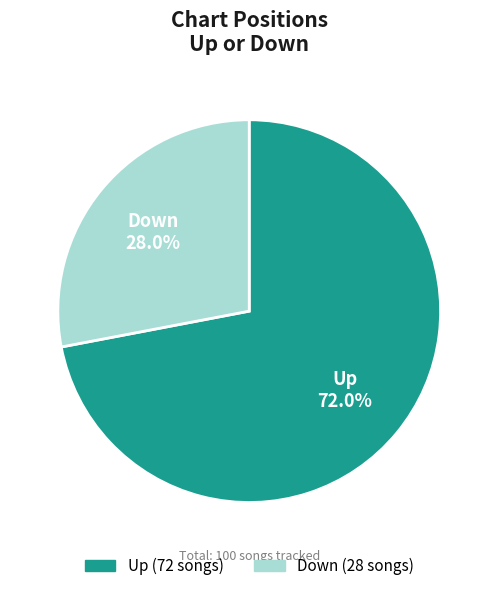

Is there a majority slice in this chart?

Yes